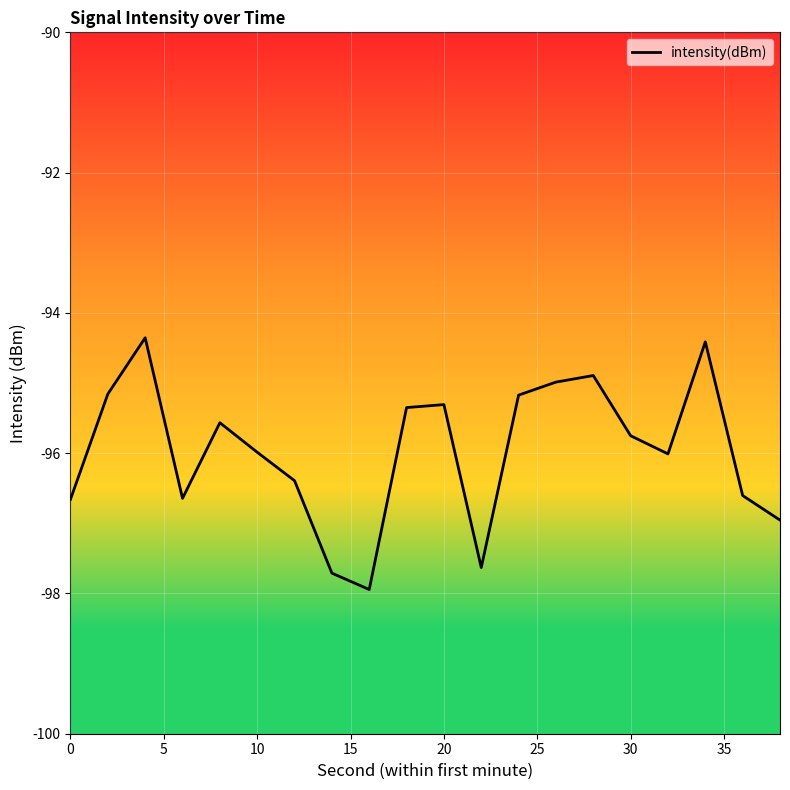

What is the smallest value displayed?

-97.9